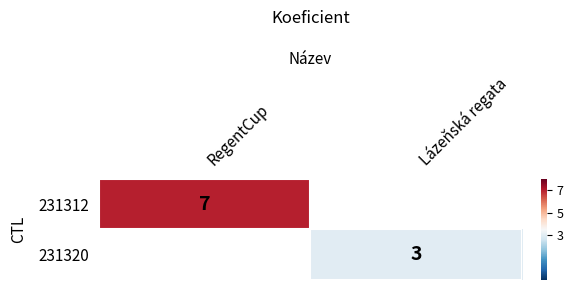

The value of 231320 at Lázeňská regata is 3. True or false?

True